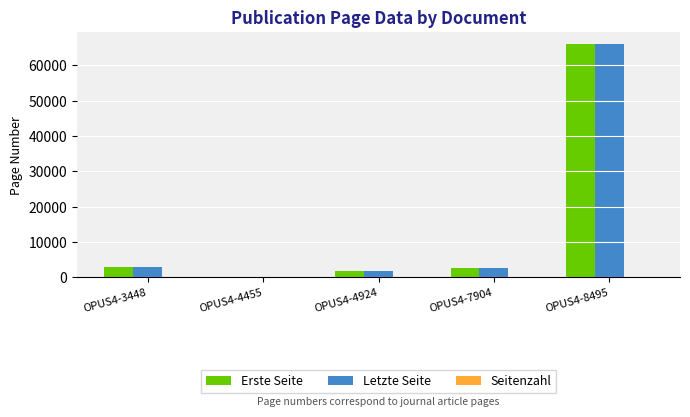

At which category is the sum across all series the highest?

OPUS4-8495